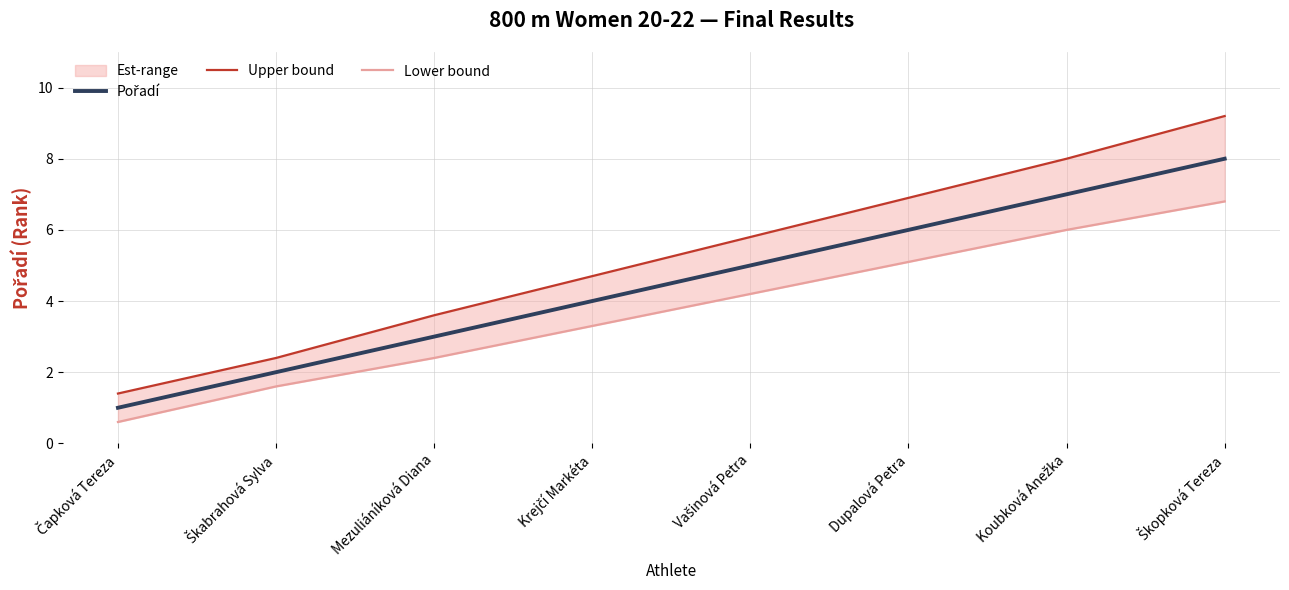

At which label does Lower bound reach its minimum?

Čapková Tereza